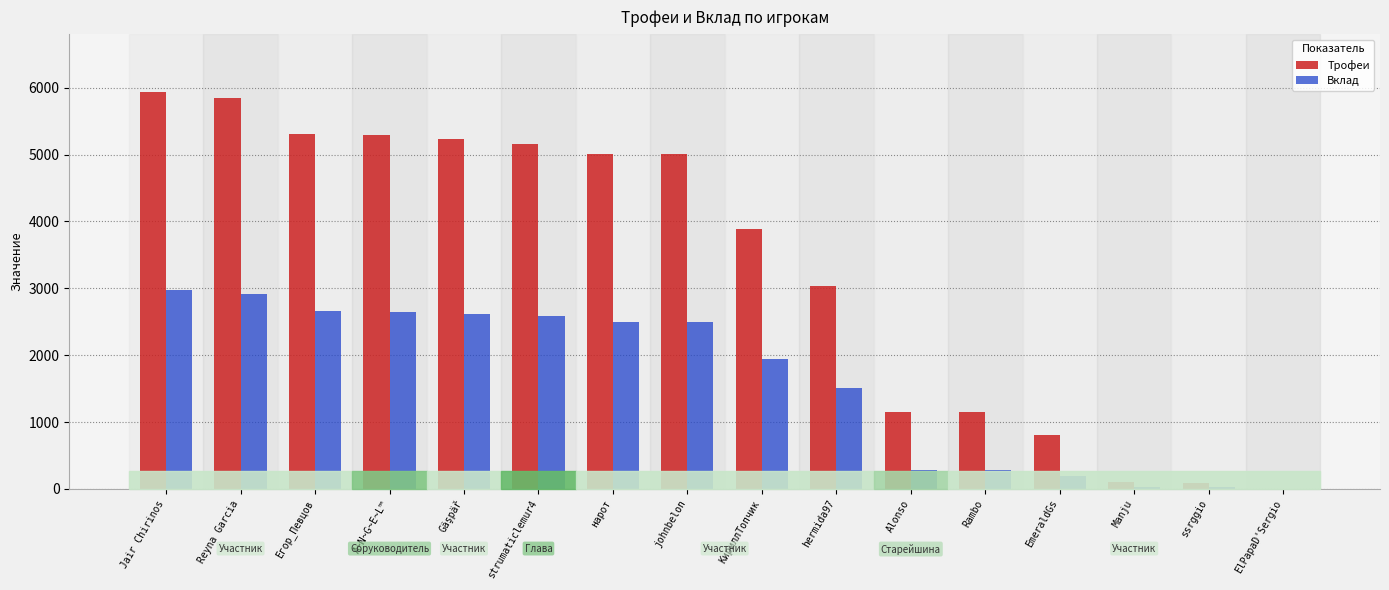

Where does the Трофеи series first go above 5001?

Jair Chirinos